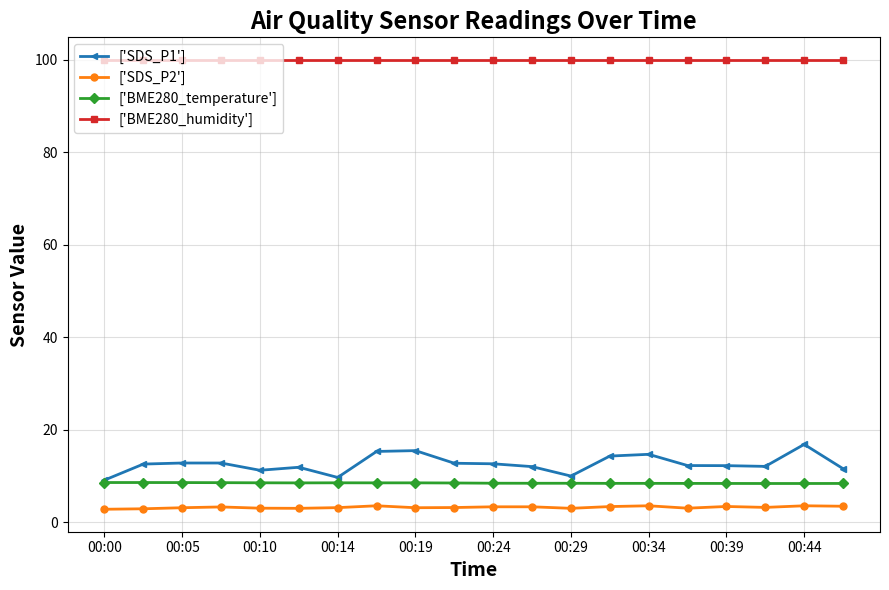

What is the greatest value displayed?

100.0